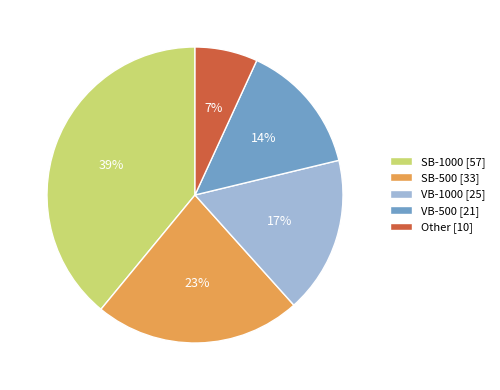

How many slices are in this pie chart?

5